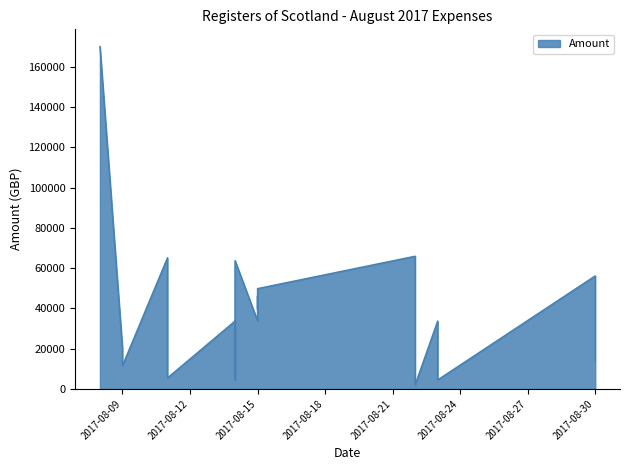

List the labels in order of value, smallest first.

25, 7, 8, 24, 23, 22, 21, 20, 19, 18, 13, 5, 6, 4, 3, 2, 1, 0, 14, 12, 17, 16, 11, 15, 10, 9